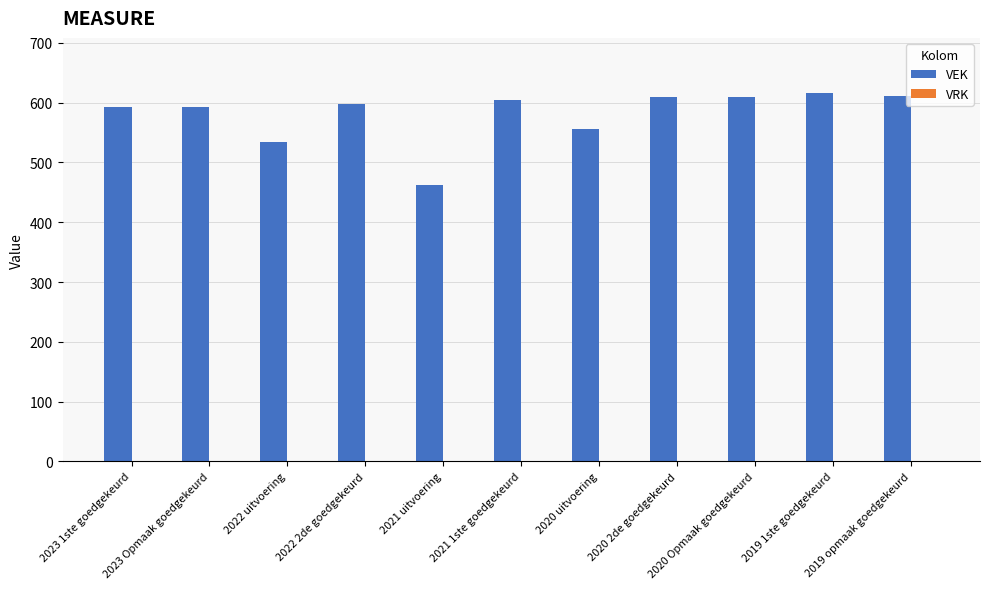

What is the minimum value shown in the chart?

463